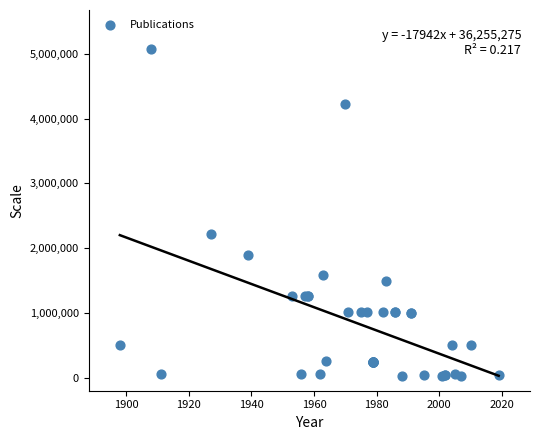

What Y value in the scatter plot is closest to 2544400?

2217600